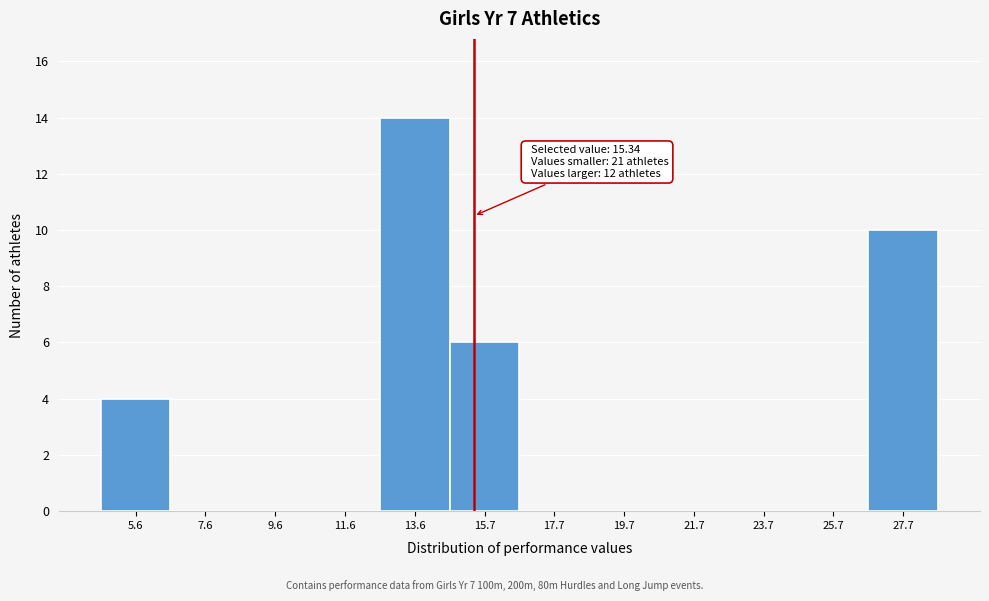

Which range on the x-axis has the tallest bar?

12.5 to 14.5